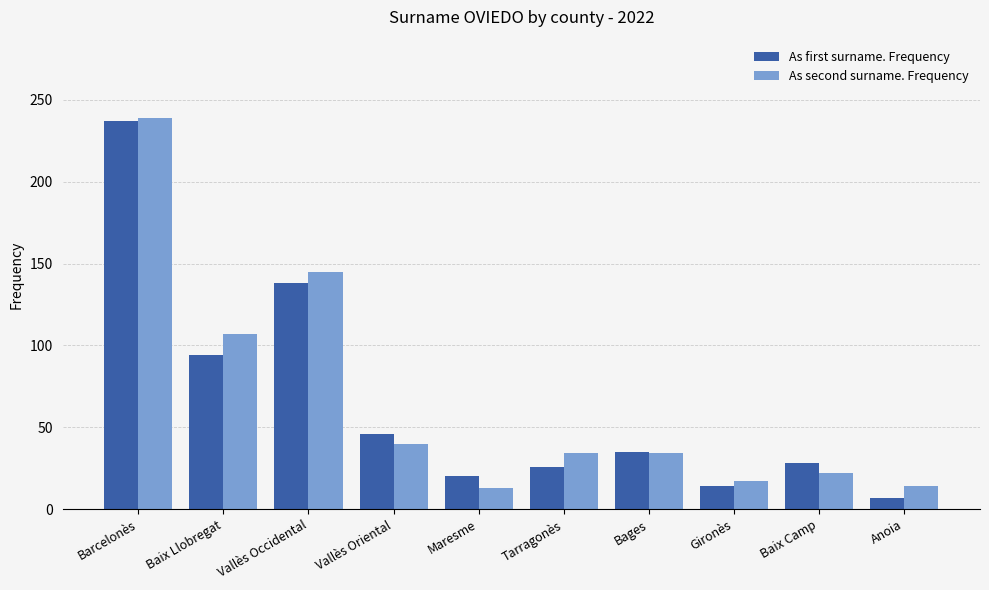

What is the minimum value shown in the chart?

7